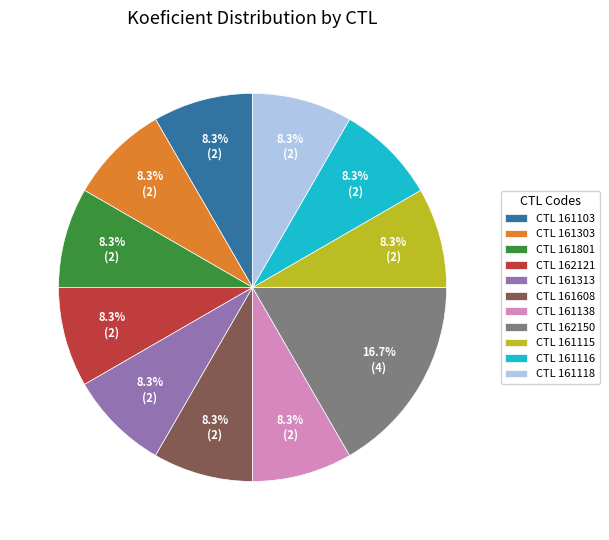

How much of the chart is everything except CTL 161103?

91.7%